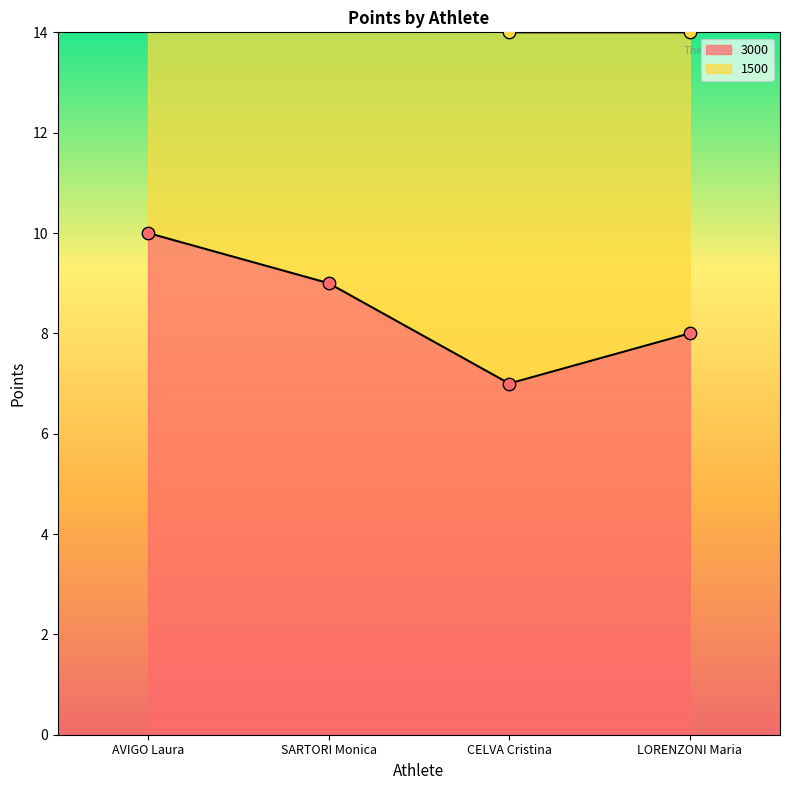

What is the ratio of the value at AVIGO Laura to the value at CELVA Cristina?

1.4